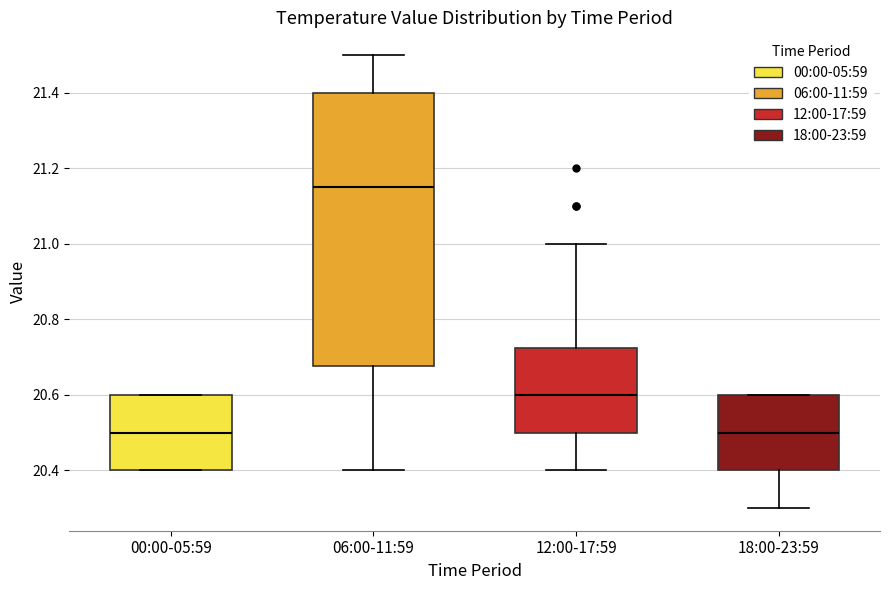

Reading left to right, transcribe this box plot: for each box, give where its median line is, the range the box spans, and where its two whiskers end, as read against the y-axis. The values are not printed on the chart, so give them approximately, as read against the axis.

00:00-05:59: median 20.50, box 20.40 to 20.60, whiskers 20.40 to 20.60
06:00-11:59: median 21.16, box 20.68 to 21.40, whiskers 20.40 to 21.50
12:00-17:59: median 20.60, box 20.50 to 20.72, whiskers 20.40 to 21.00
18:00-23:59: median 20.50, box 20.40 to 20.60, whiskers 20.30 to 20.60